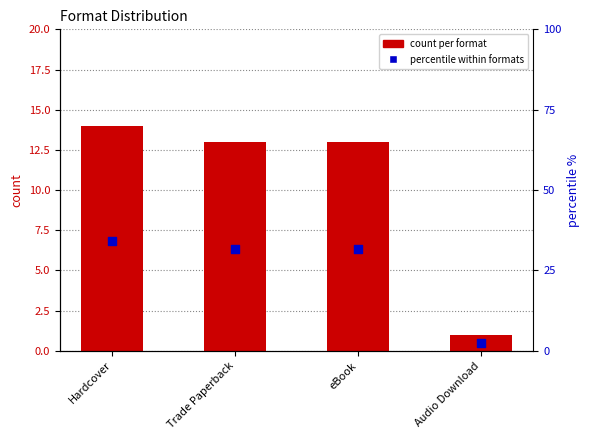

At how many categories does at least one series exceed 3?

3